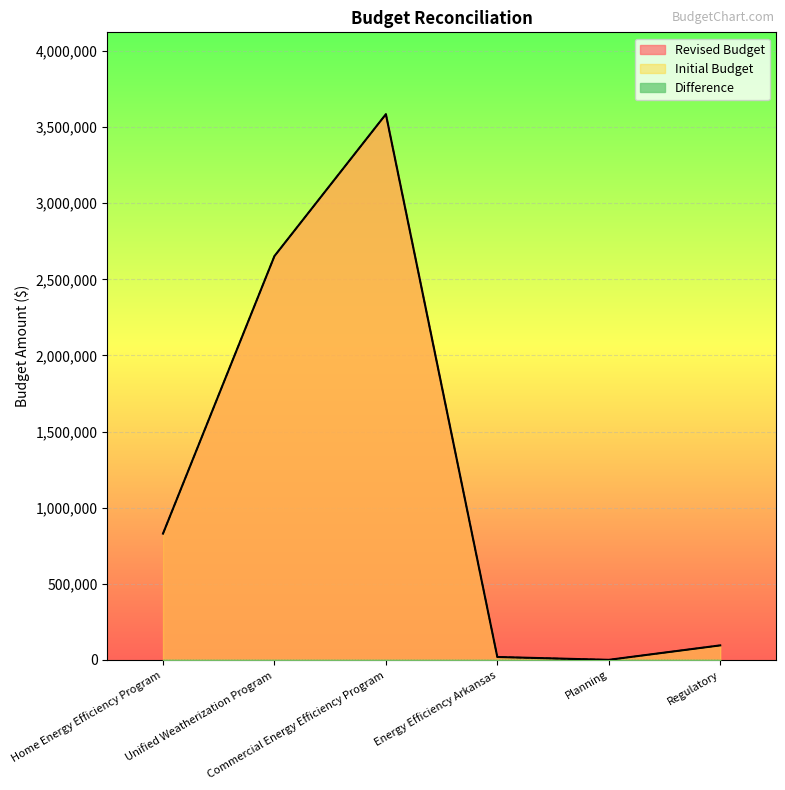

Reading right to left, extract all data points from this chart.

Revised Budget: 95000	0	18606	3585450	2653141	829351
Initial Budget: 95000	0	18606	3585450	2653141	829351